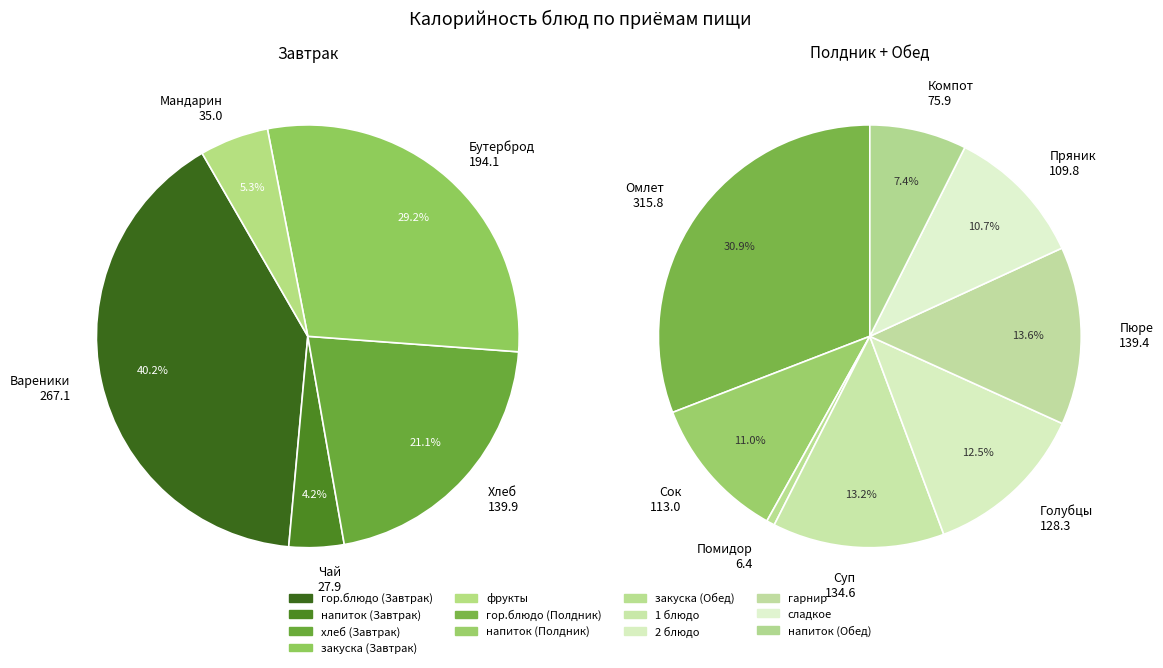

Combined, do 1 блюдо and сладкое account for over 50%?

No